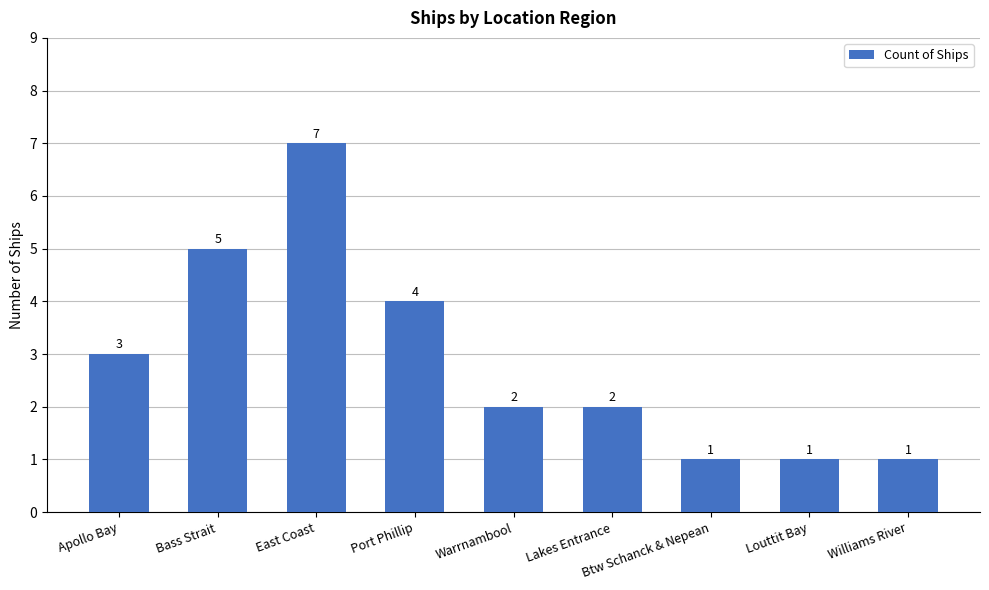

Which has a higher value, Louttit Bay or Apollo Bay?

Apollo Bay